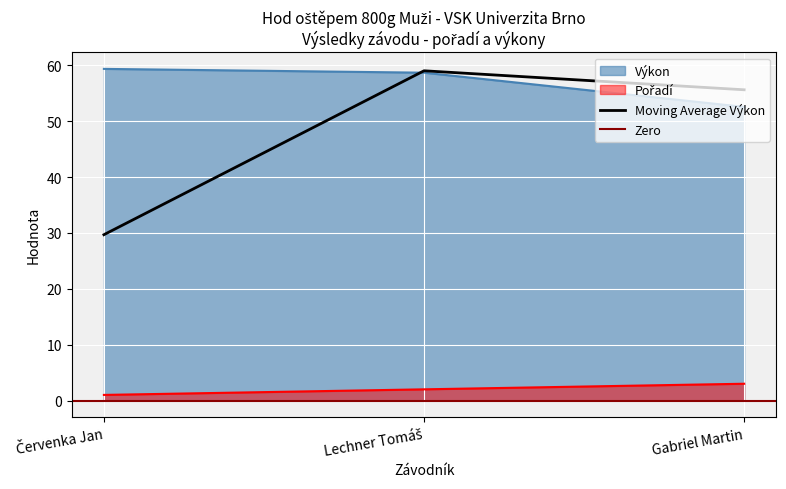

Reading left to right, transcribe all the data shown in this chart.

Pořadí: 1.0	2.0	3.0
Výkon: 59.4	58.7	52.5